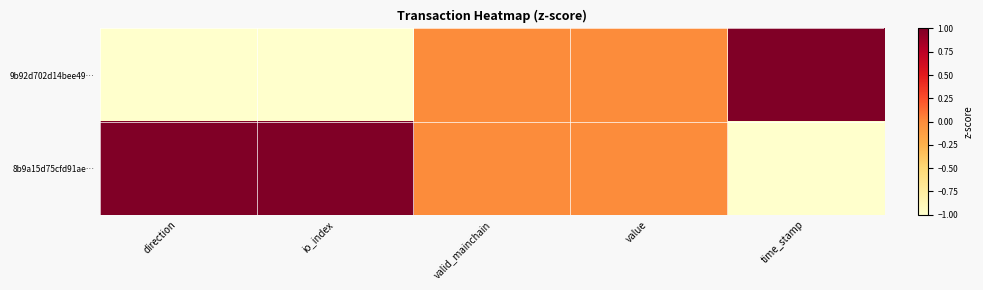

Which has a higher value, value or time_stamp?

time_stamp